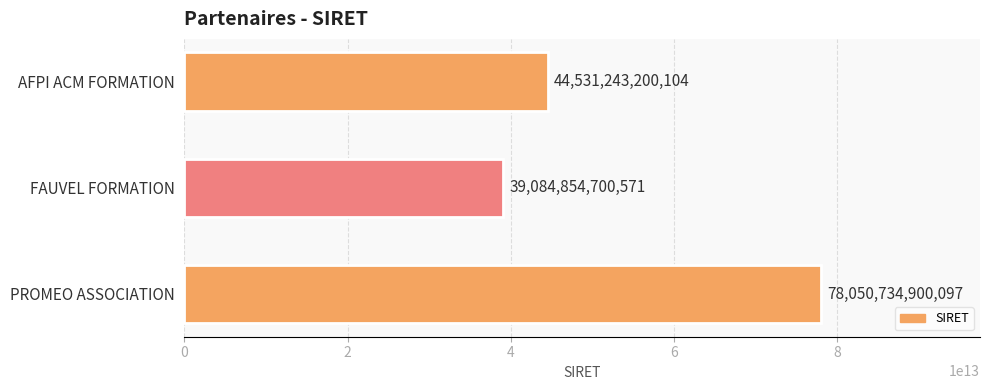

Which has a higher value, PROMEO ASSOCIATION or AFPI ACM FORMATION?

PROMEO ASSOCIATION